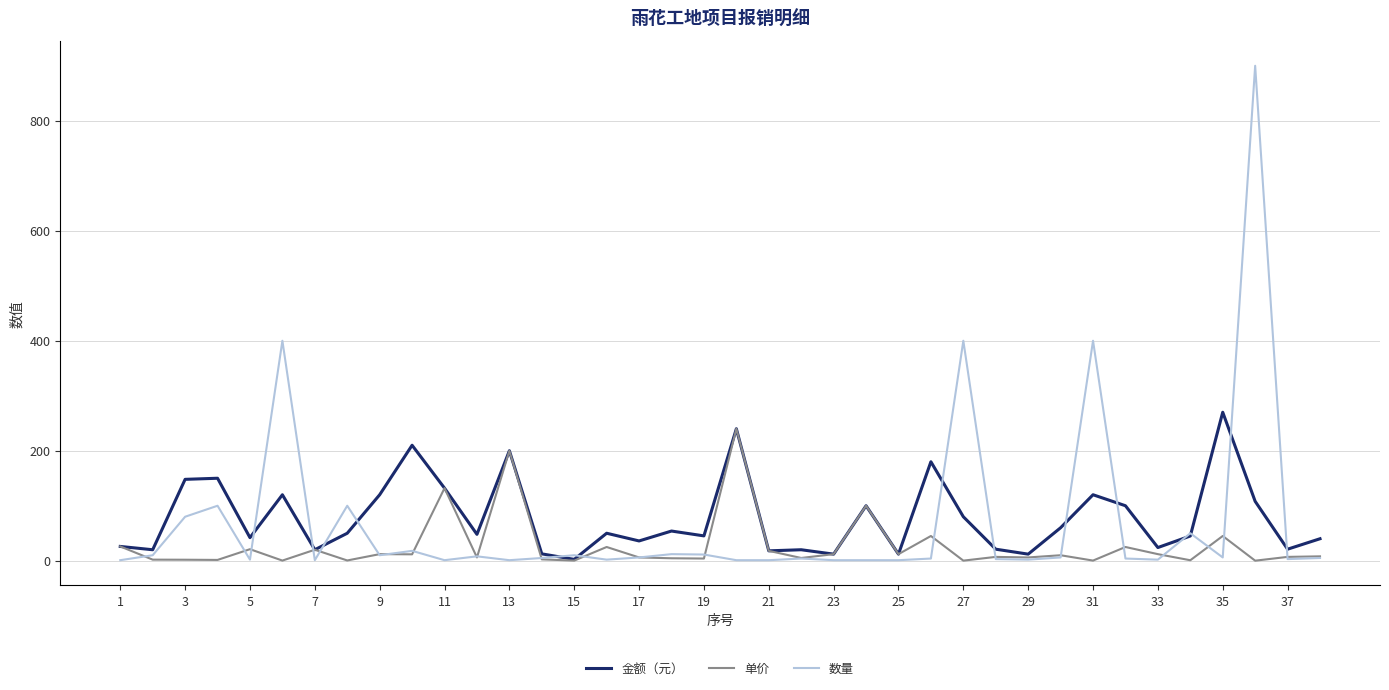

Which series has the widest spread of values?

数量